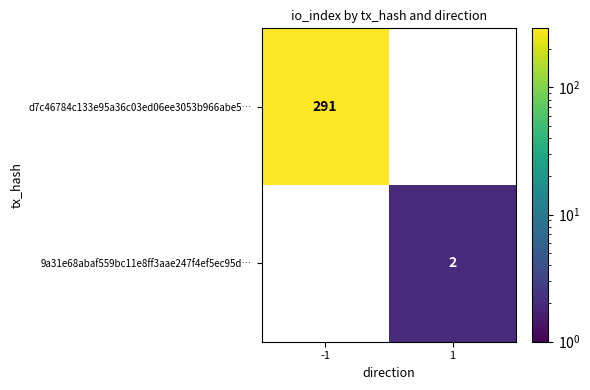

What is the maximum value shown in the chart?

291.0